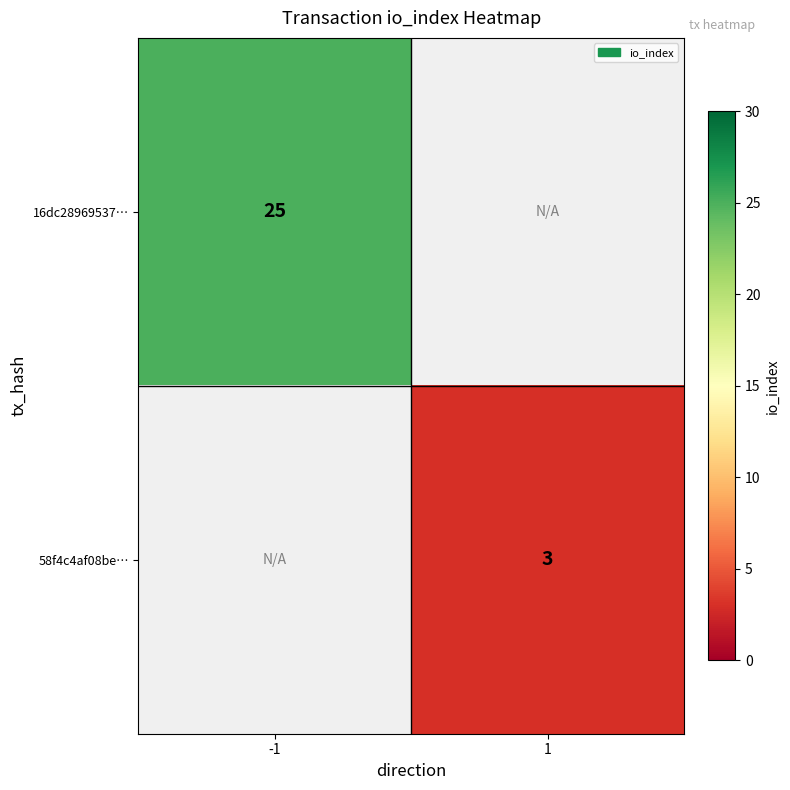

Is it true that 58f4c4af08be… equals 1 at 1?

False